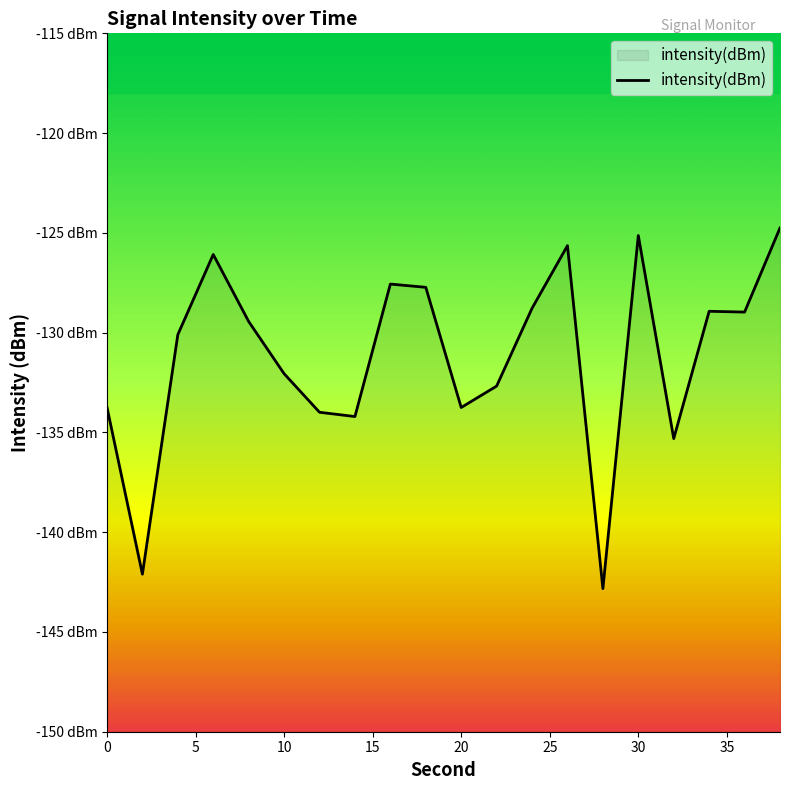

How many distinct data groups are displayed?

1